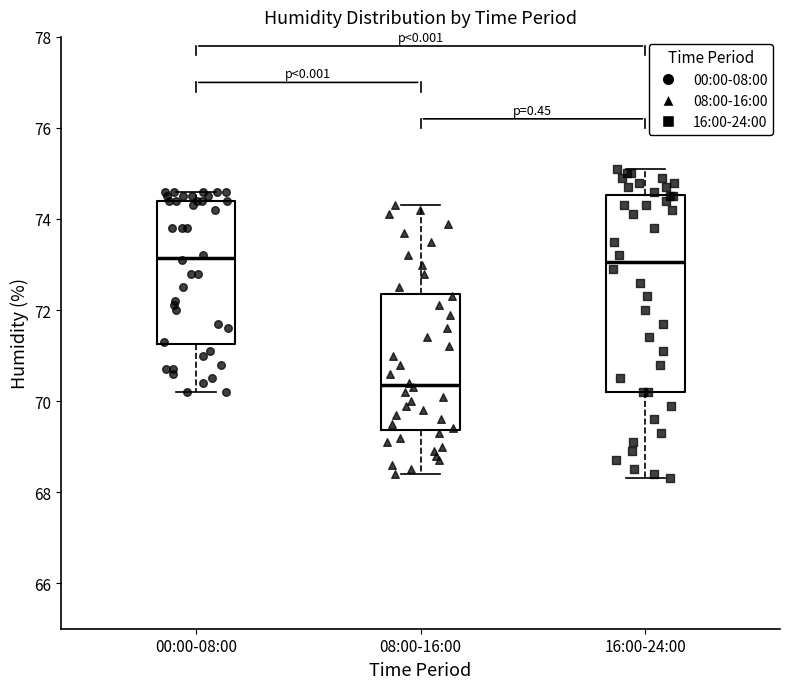

Comparing the boxes themselves (not the whiskers), which one is the tallest?

16:00-24:00